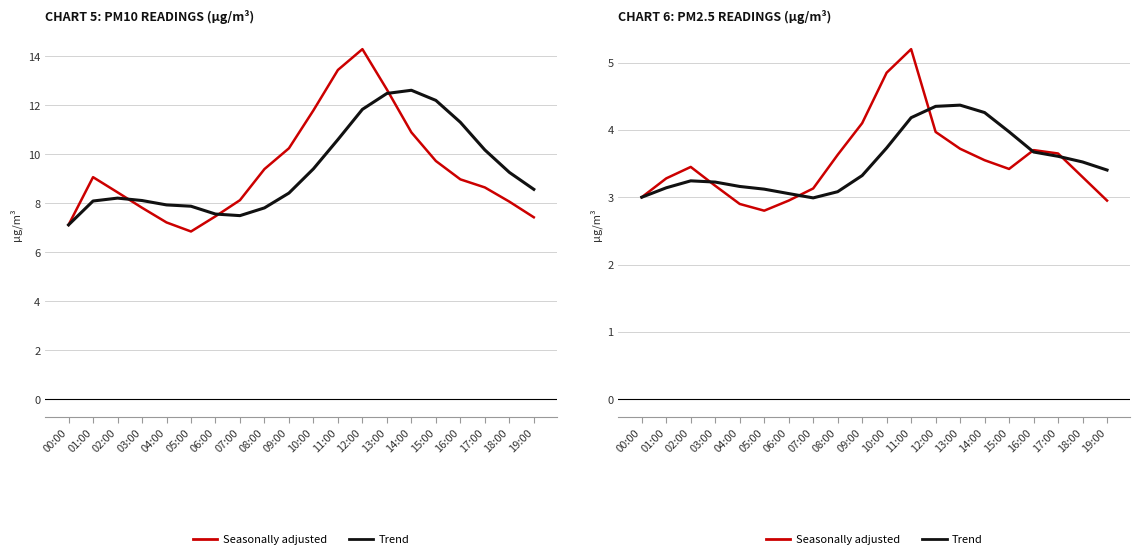

Where is the first local maximum for Seasonally adjusted?

02:00